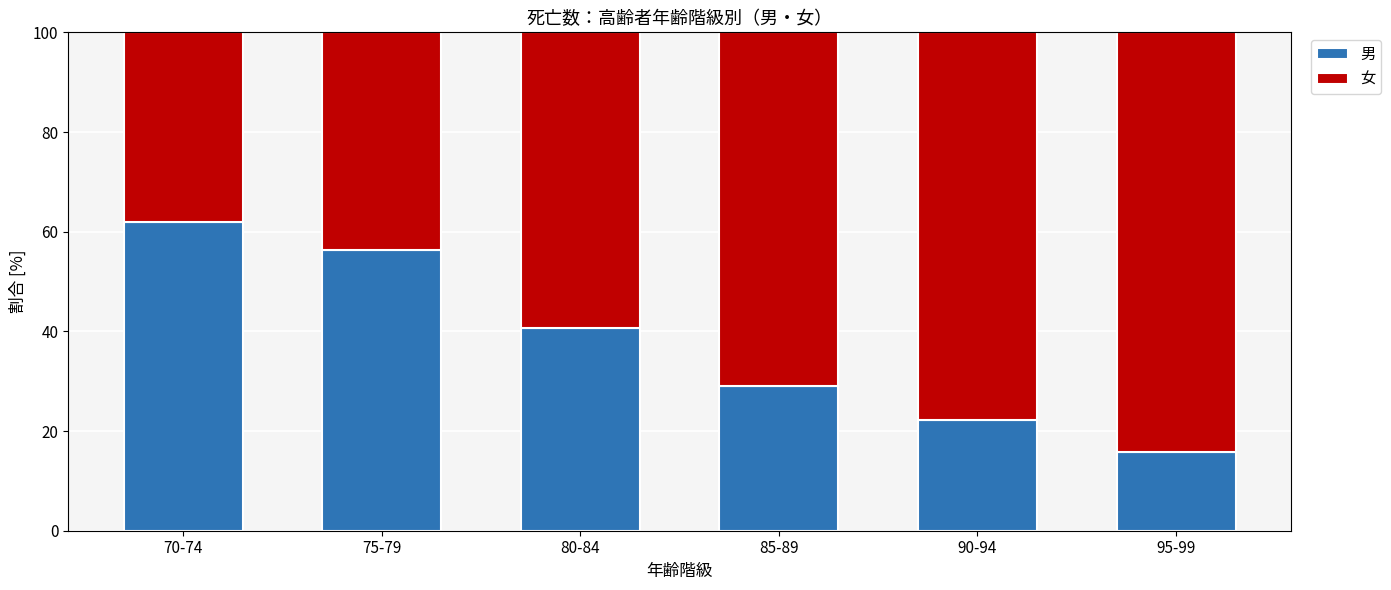

Which category has the highest value in the 男 series?

70-74